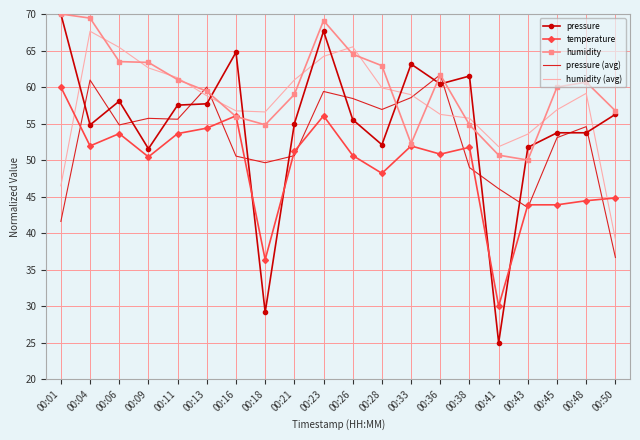

List the series in order of their overall mean, highest first.

humidity, humidity (avg), pressure, pressure (avg), temperature